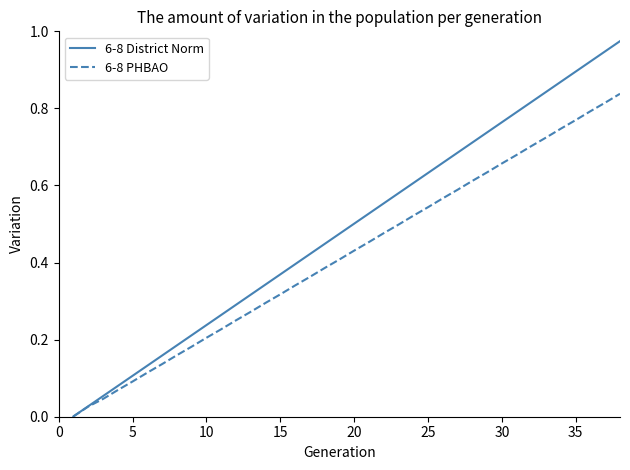

True or false: 6-8 PHBAO has more than 0 points higher than both neighbors.

False